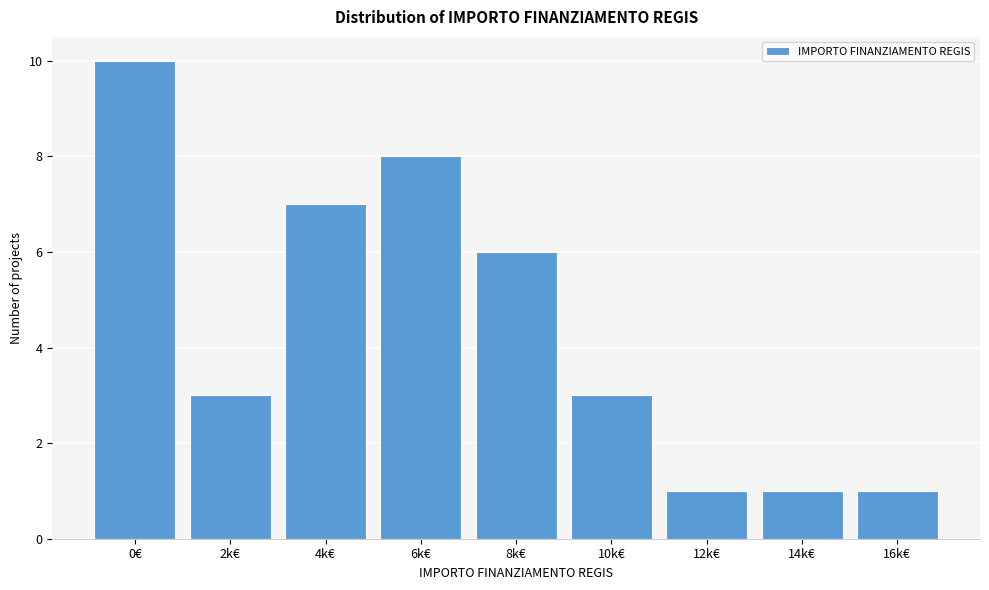

Reading left to right, extract all data points from this chart.

0€=10	2k€=3	4k€=7	6k€=8	8k€=6	10k€=3	12k€=1	14k€=1	16k€=1